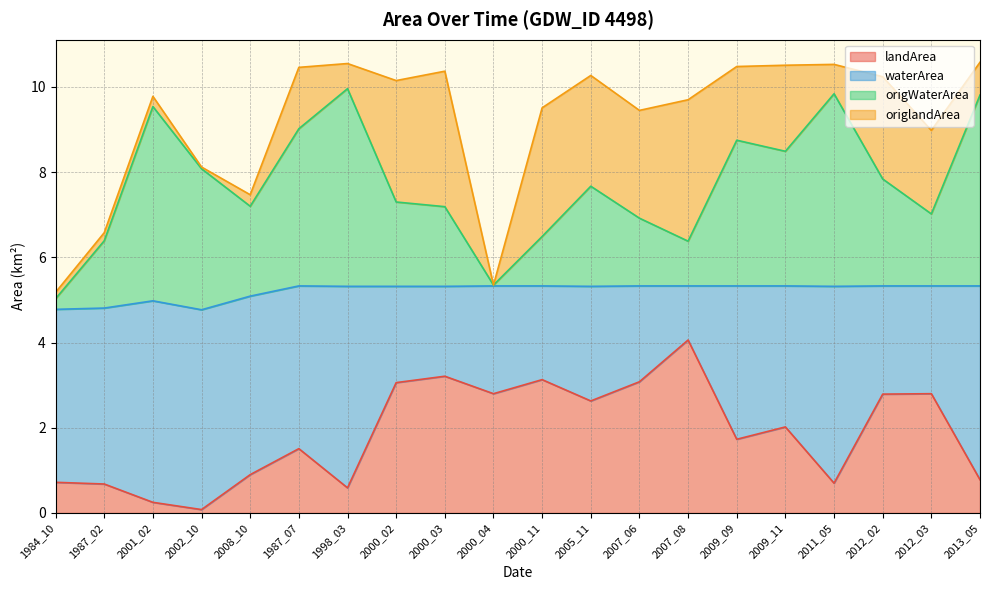

Where is the first local minimum for origWaterArea?

2008_10